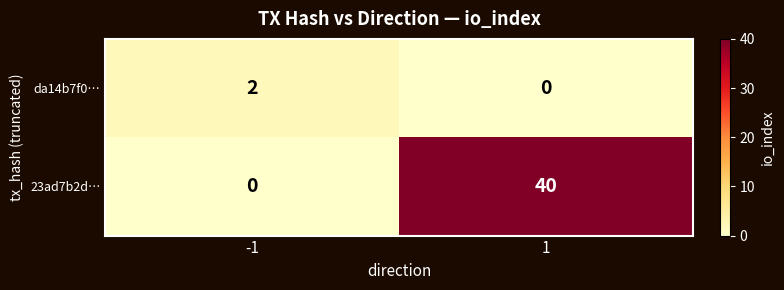

Which series changed the most between -1 and 1?

23ad7b2d…